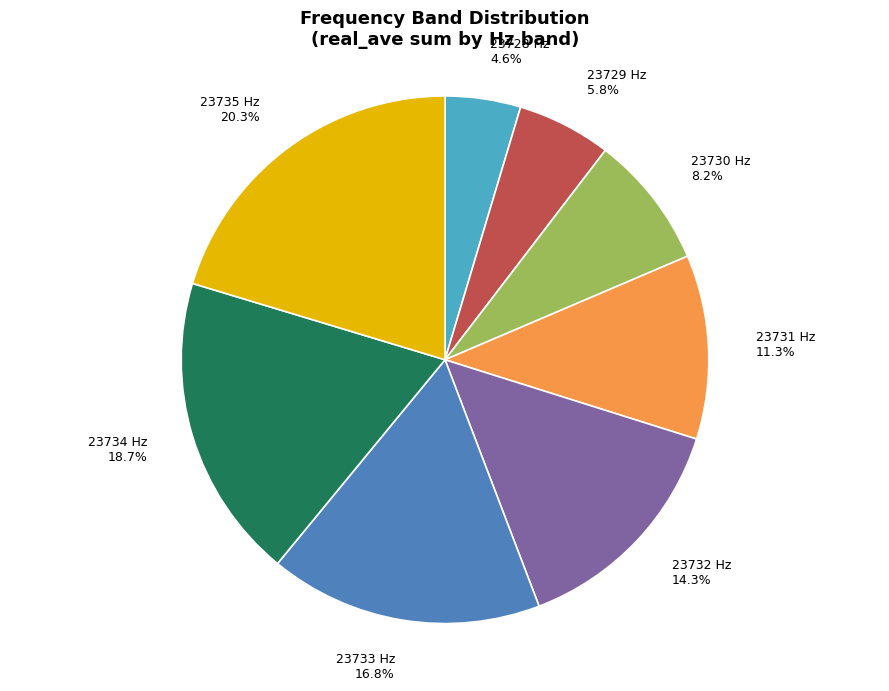

Which category has the biggest portion of the pie?

23735